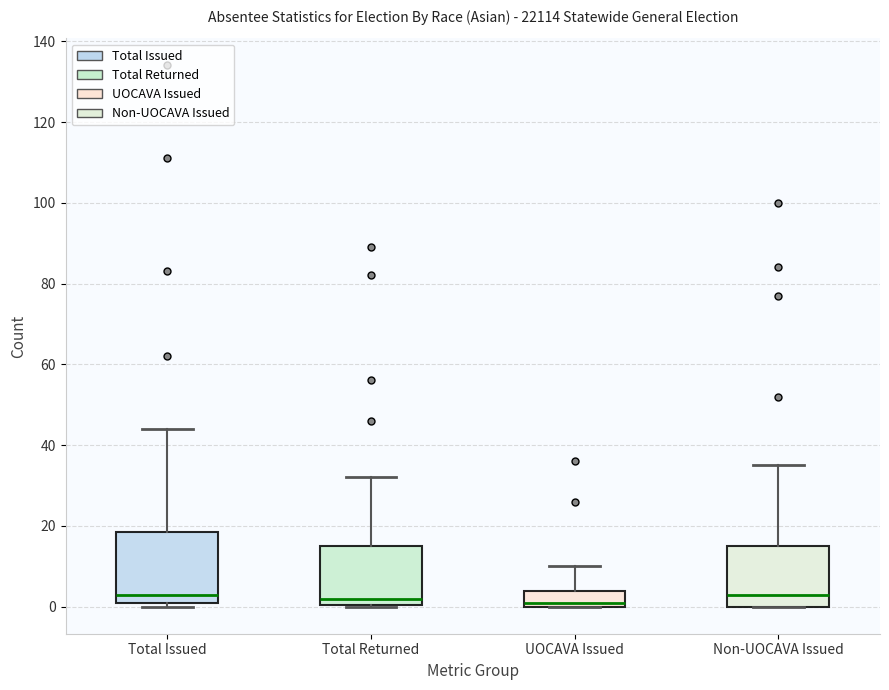

Reading left to right, read every box against the y-axis: the position of its median line, the range the box covers, and the ends of its whiskers. The values are not printed on the chart, so give them approximately, as read against the axis.

Total Issued: median 4, box 2 to 18, whiskers 0 to 44
Total Returned: median 2, box 0 to 16, whiskers 0 to 32
UOCAVA Issued: median 2, box 0 to 4, whiskers 0 to 10
Non-UOCAVA Issued: median 4, box 0 to 16, whiskers 0 to 36